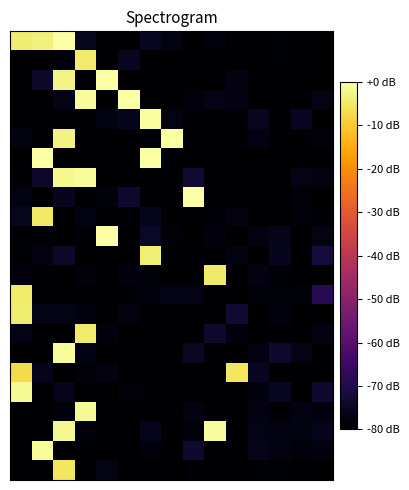

Which category has the lowest value across all series?

4